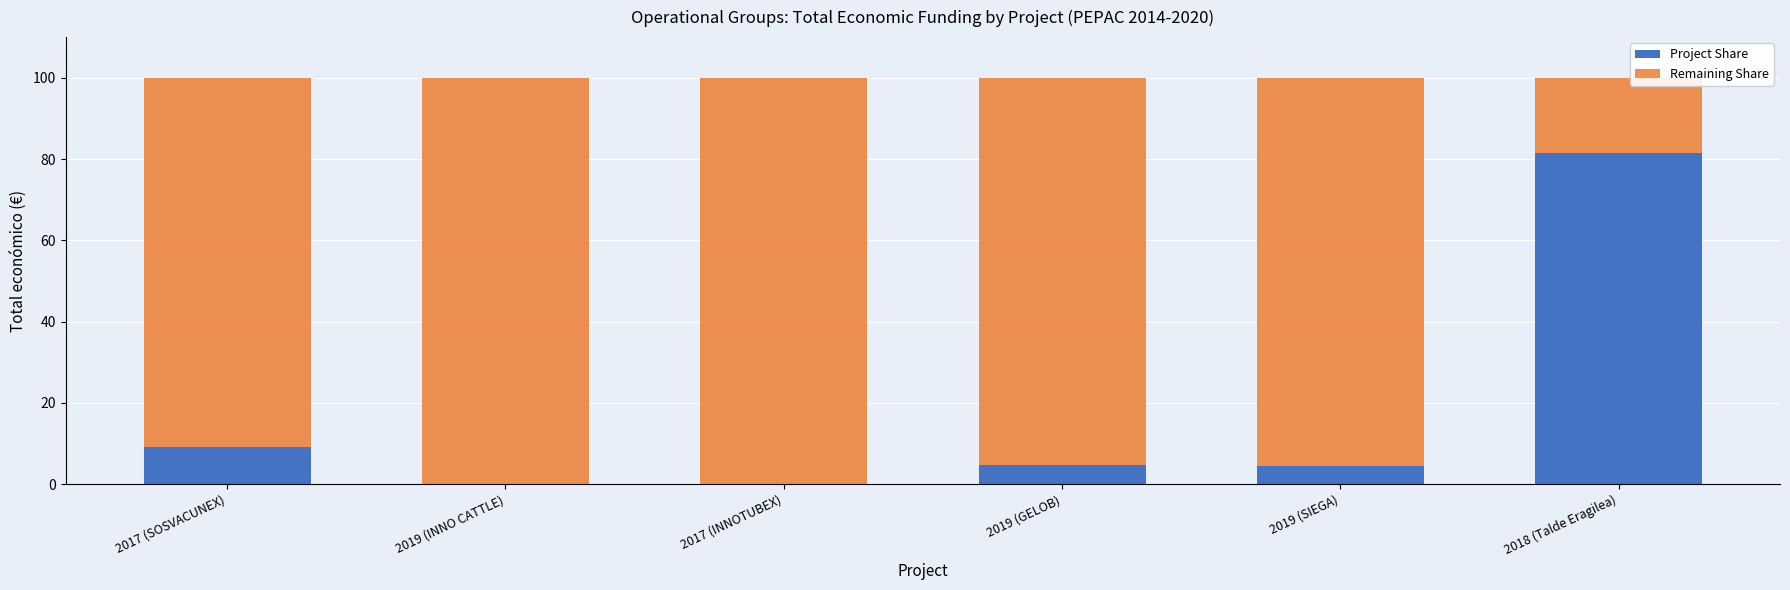

How many values in the Project Share series exceed 4?

4